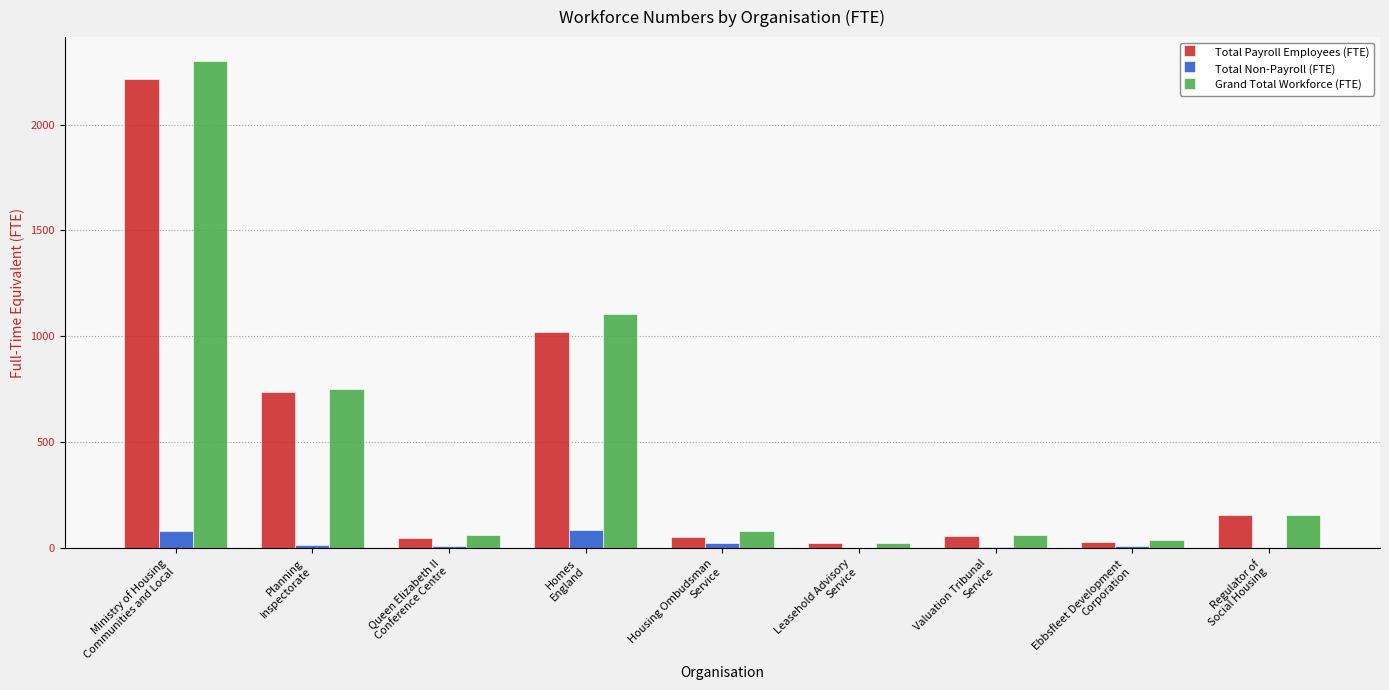

How many groups of bars are there?

9